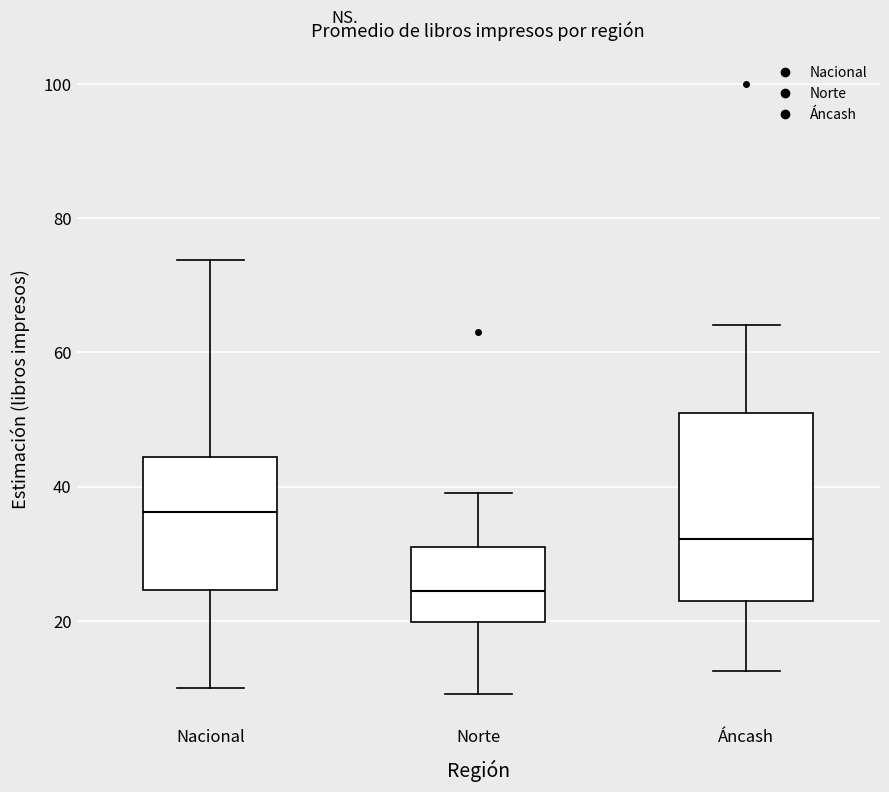

Where does the median line of the box for Norte sit on the y-axis? The values are not printed on the chart, so give them approximately, as read against the axis.

24